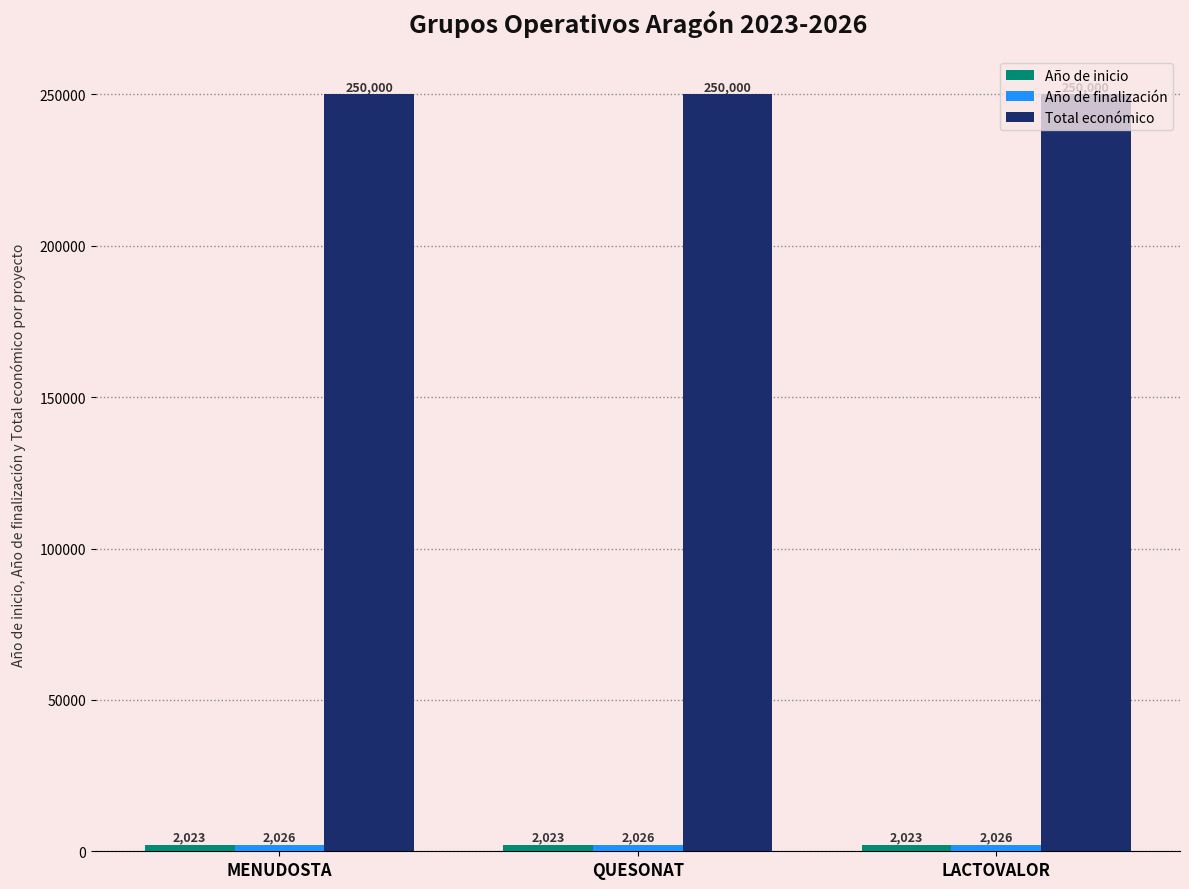

At how many categories does at least one series exceed 122486?

3